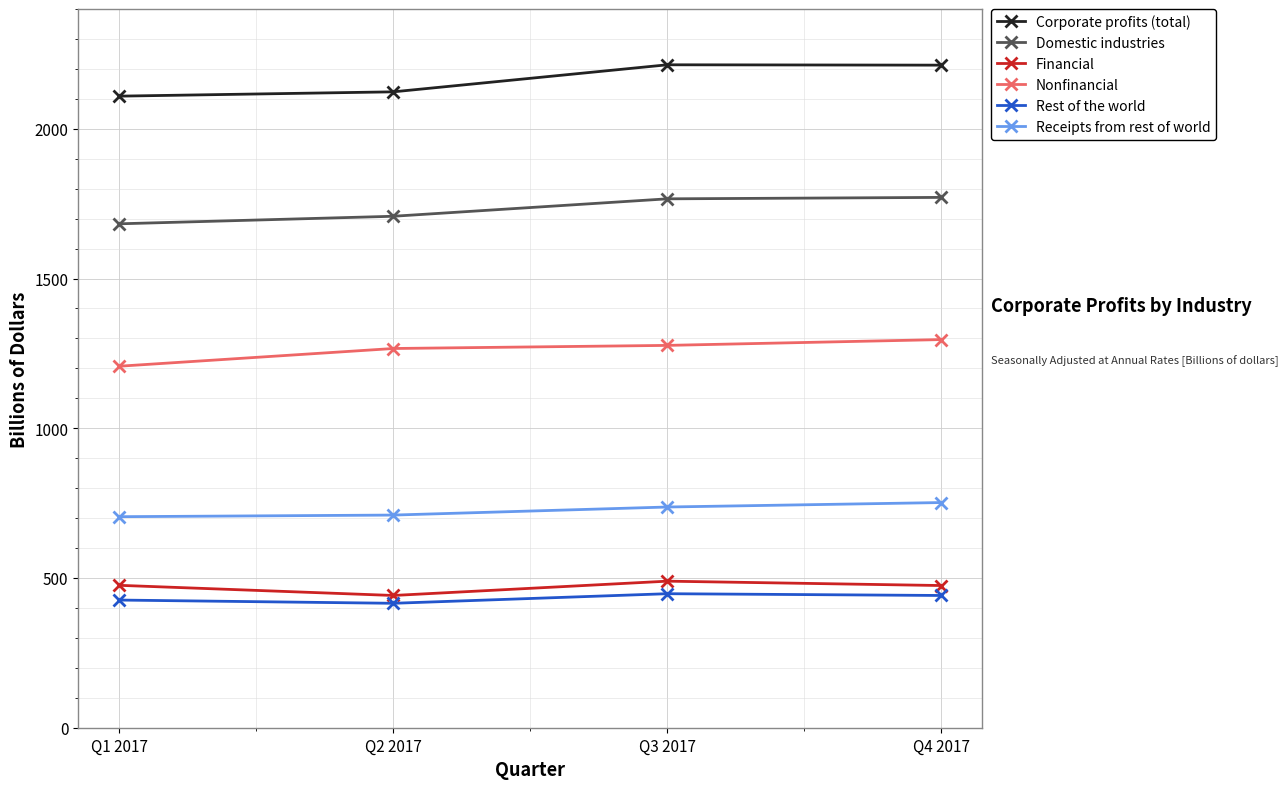

True or false: Nonfinancial has more than 2 points higher than both neighbors.

False